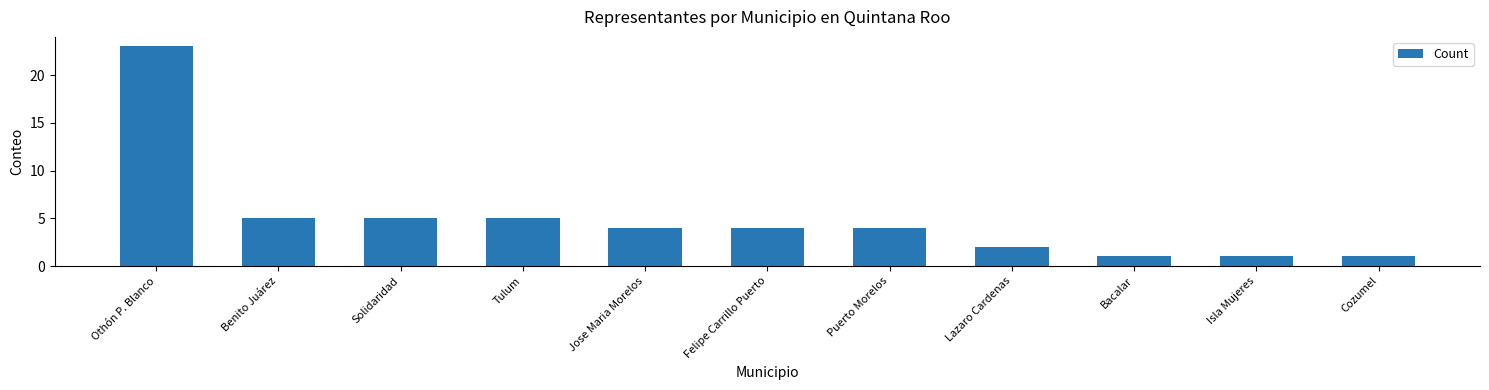

Reading left to right, transcribe all the data shown in this chart.

23	5	5	5	4	4	4	2	1	1	1